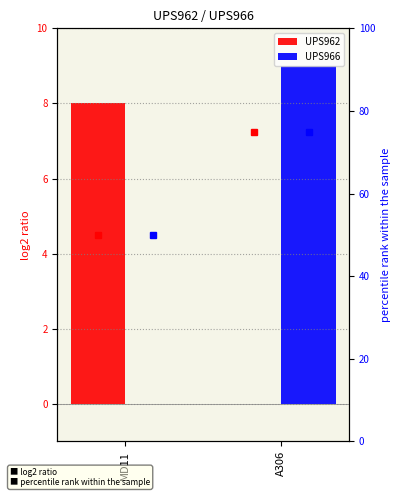

Which category has the highest value in the UPS966 percentile rank series?

A306